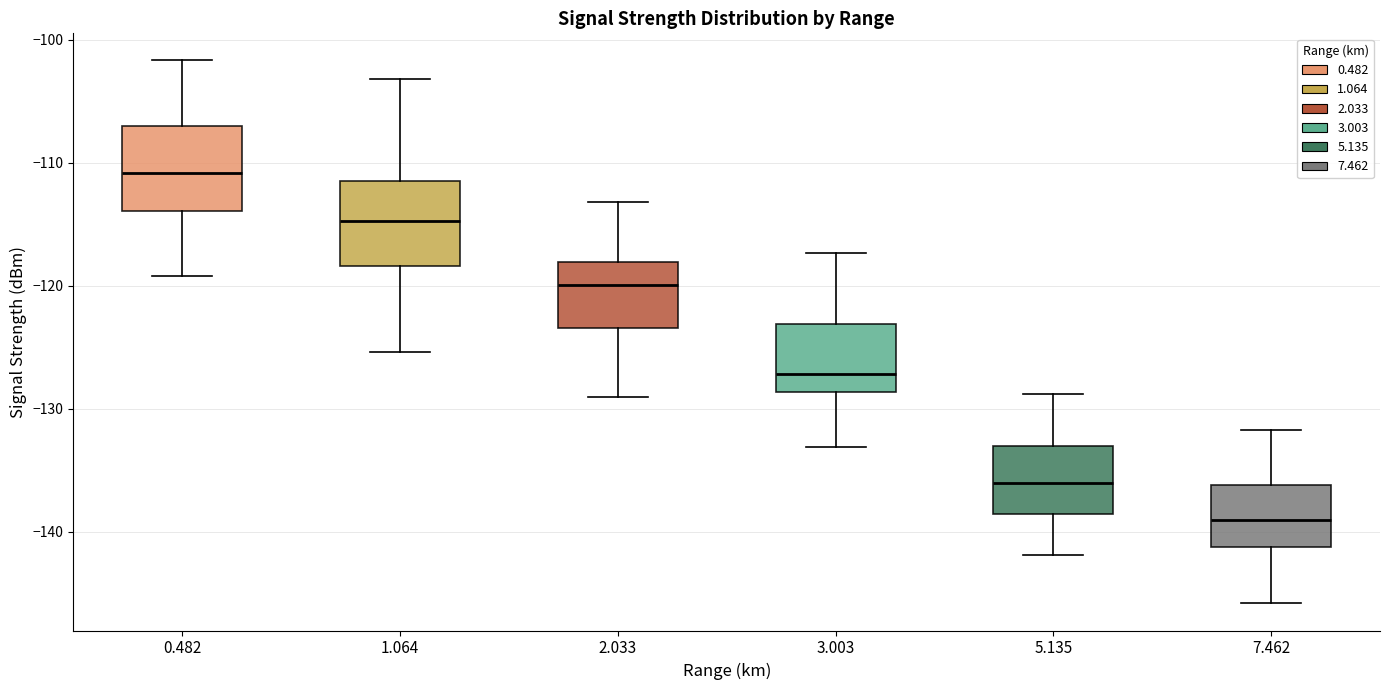

Which box has the lowest median line?

7.462